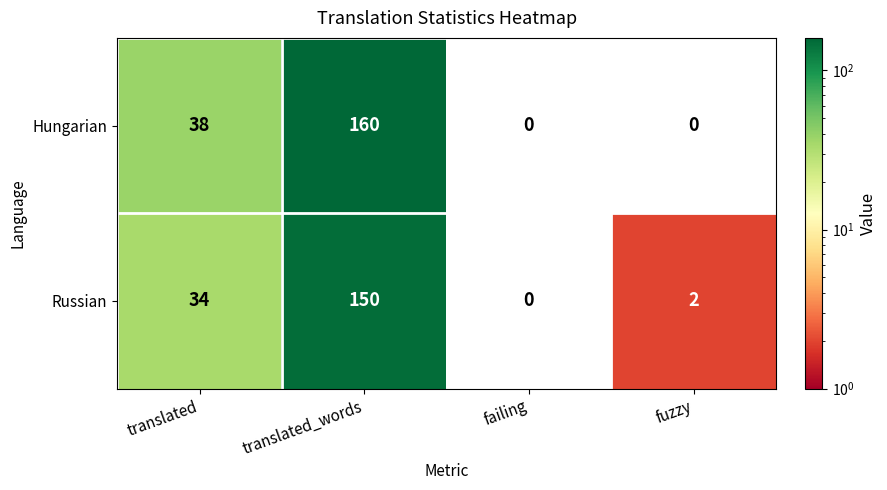

Reading left to right, extract all data points from this chart.

Hungarian: translated=38	translated_words=160	failing=0	fuzzy=0
Russian: translated=34	translated_words=150	failing=0	fuzzy=2